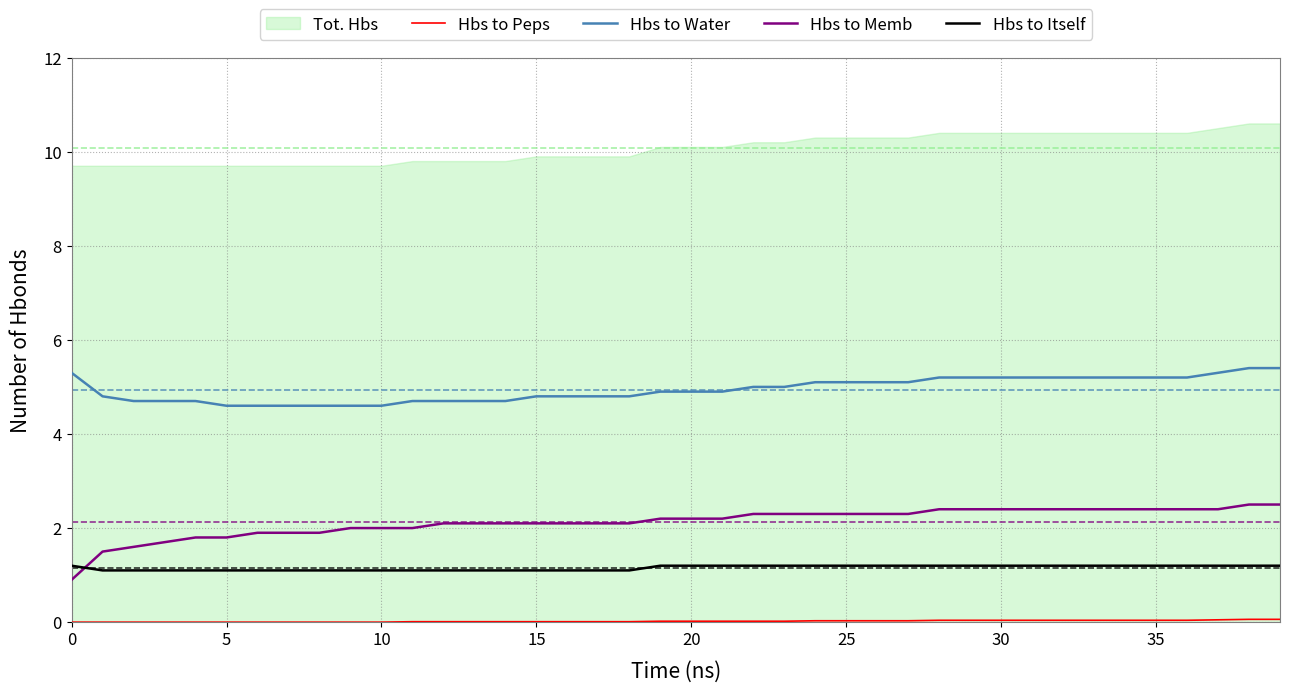

Between 28 and 32, which series saw the biggest shift?

Hbs to Peps